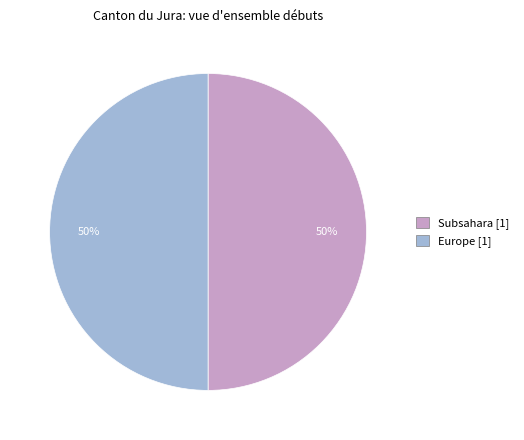

What percentage is the Subsahara [1] slice, to the nearest percent?

50%